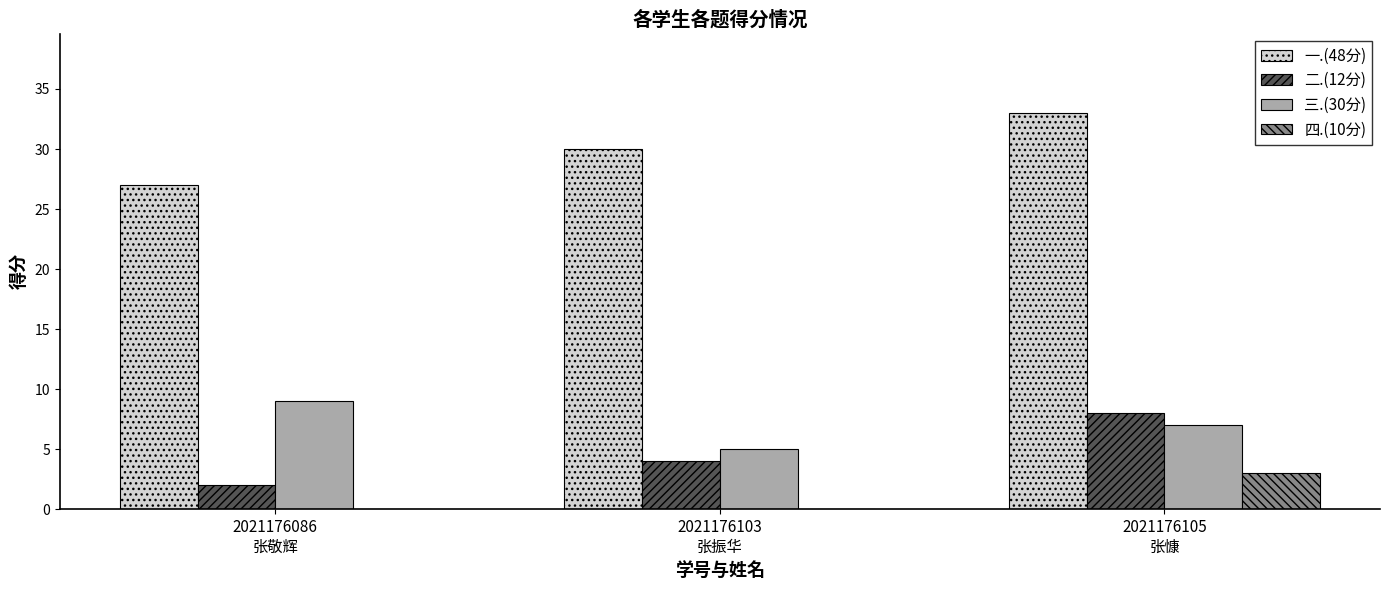

Which series has the largest total across all categories?

一.(48分)